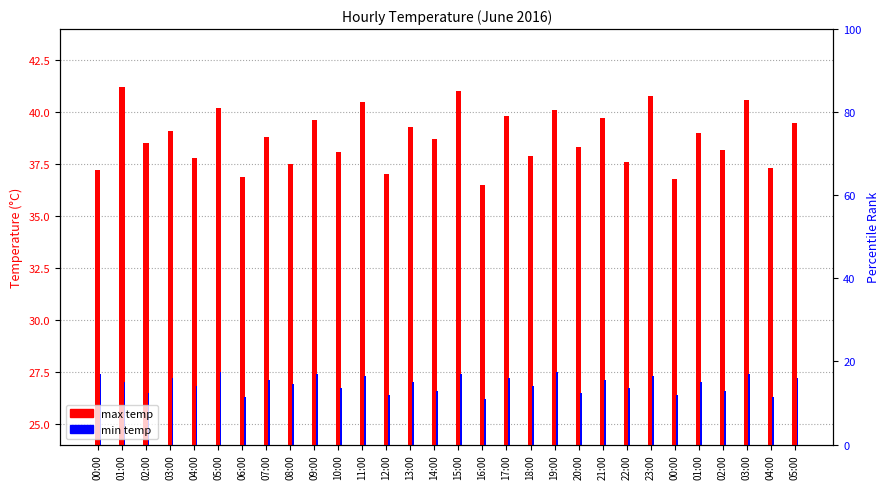

What is the value of the max temp bar at the 6th from the left?

40.2